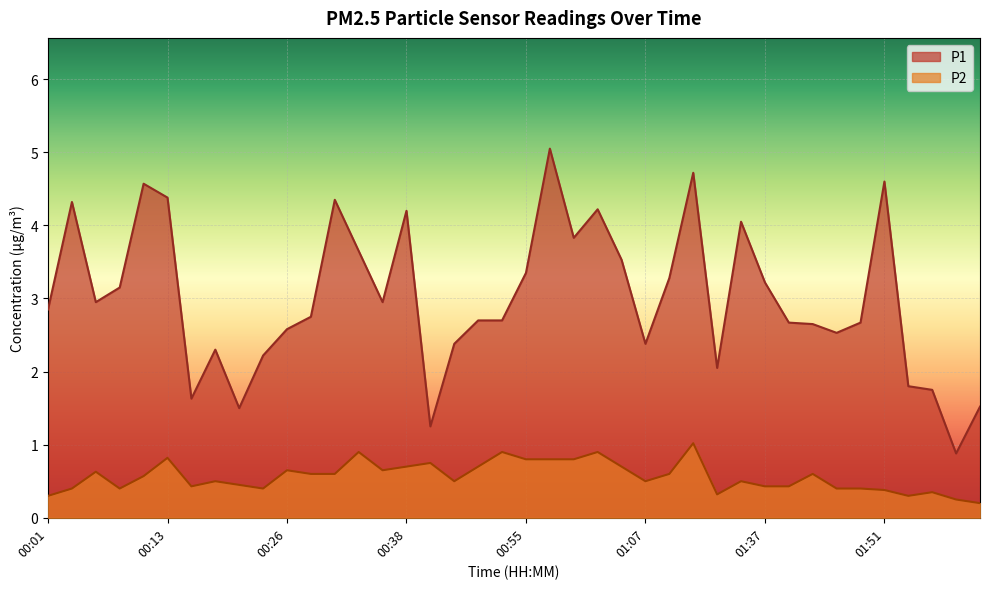

Between 00:43 and 01:05, which series saw the biggest shift?

P1